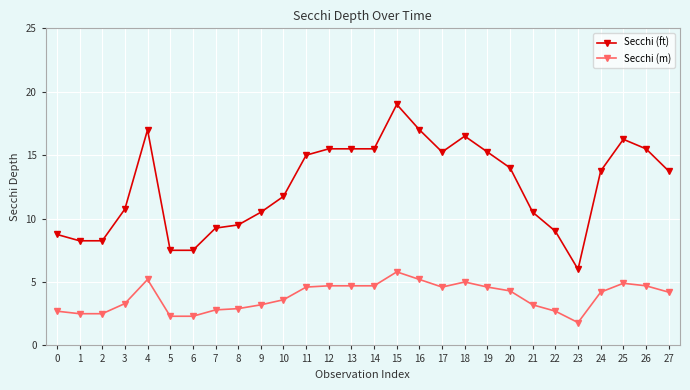

The value of Secchi (ft) at 8 is 9.5. True or false?

True